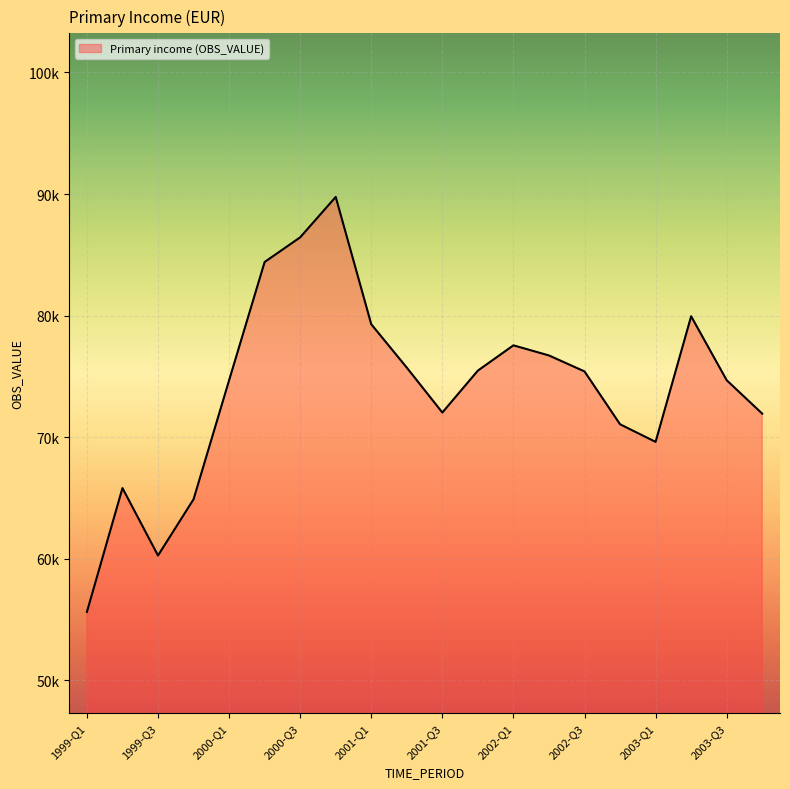

What is the difference between the second highest and minimum values?

30820.0